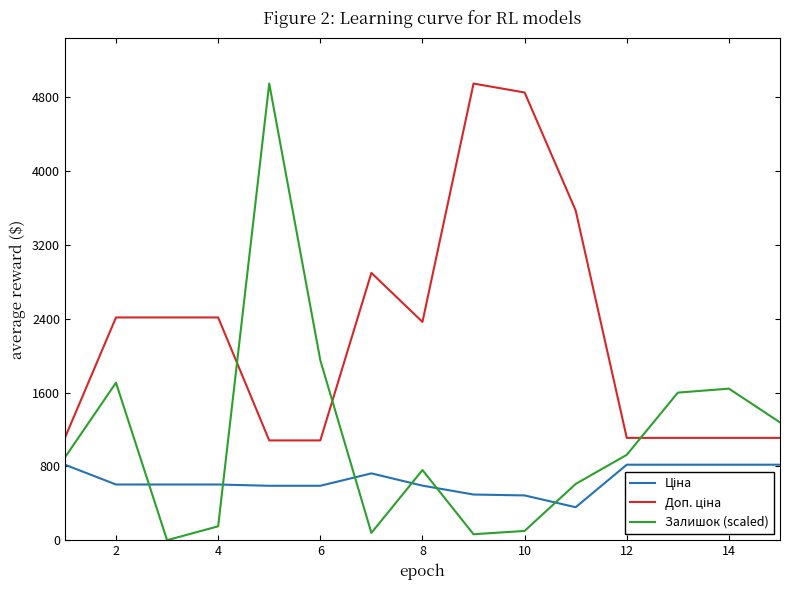

What is the difference between the maximum and minimum values in the Залишок (scaled) series?

4950.4